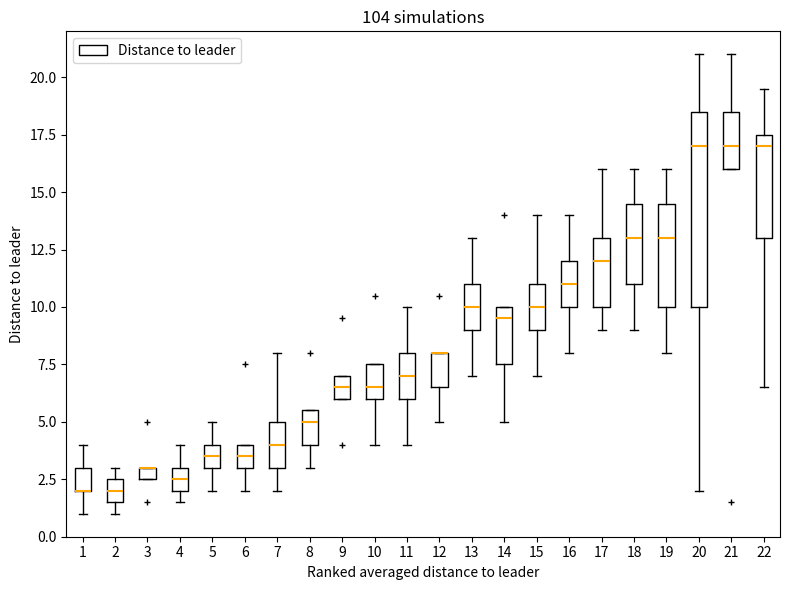

Which box is the tallest, from its lower edge to its upper edge?

20